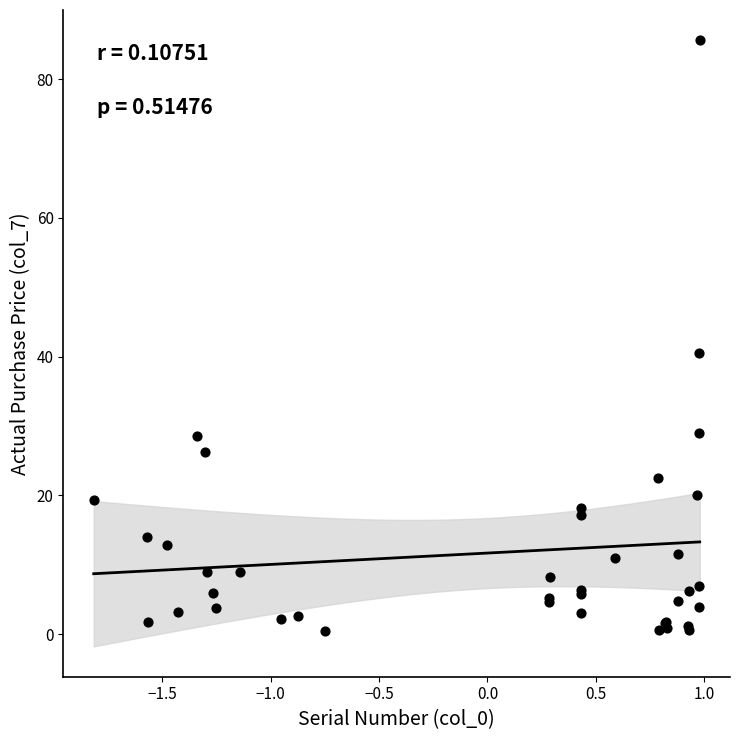

What Y value in the scatter plot is closest to 43?

40.5